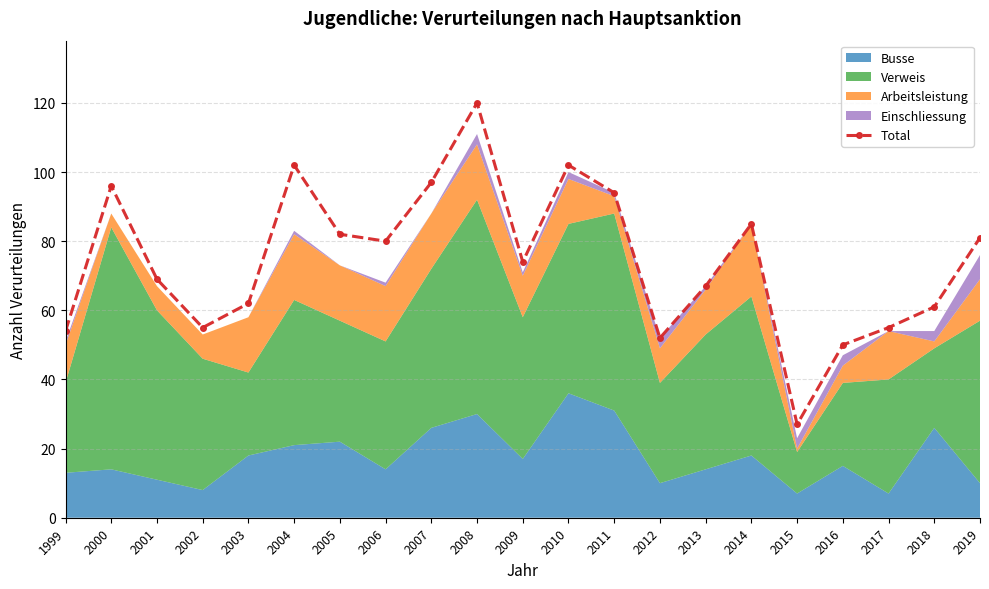

What is the sum of all values?

1565